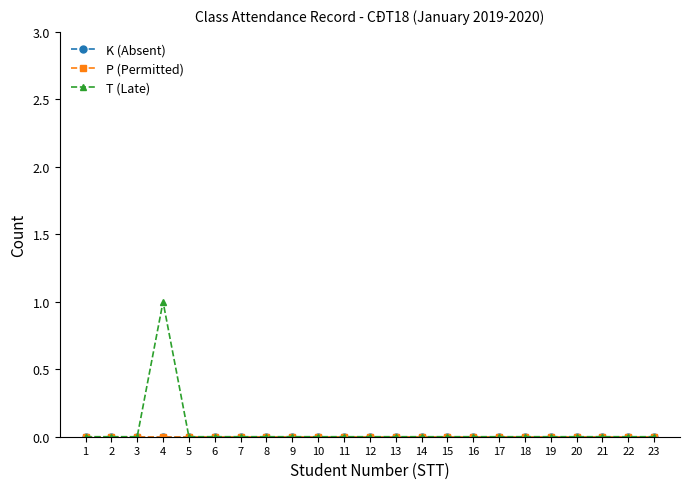

Is this an area chart (filled region under the line)?

No